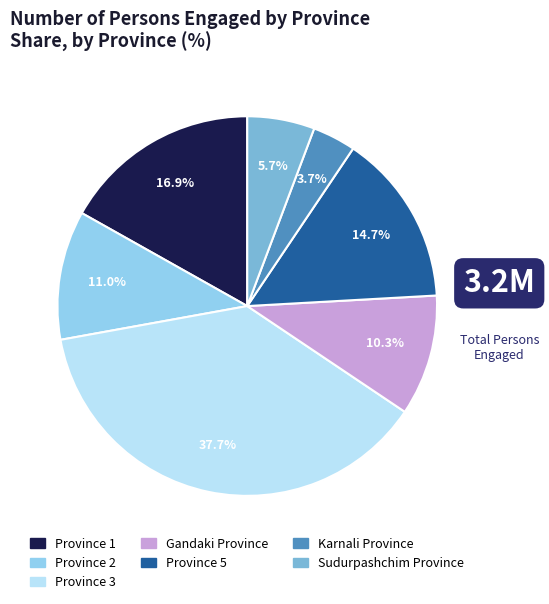

Does any single category account for the majority?

No